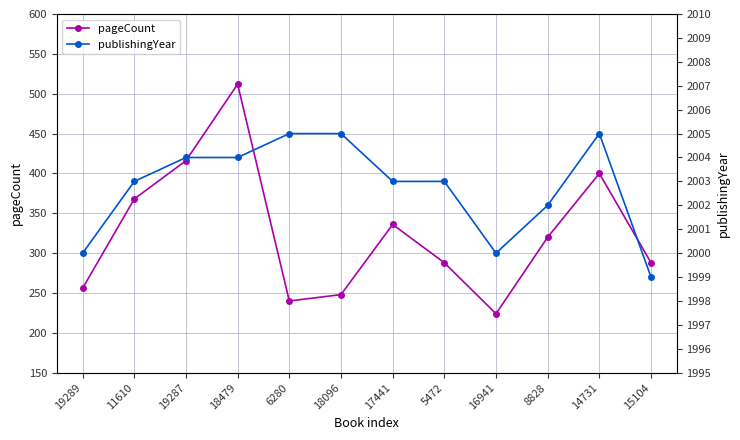

What is the label of the 1st point from the left?

19289